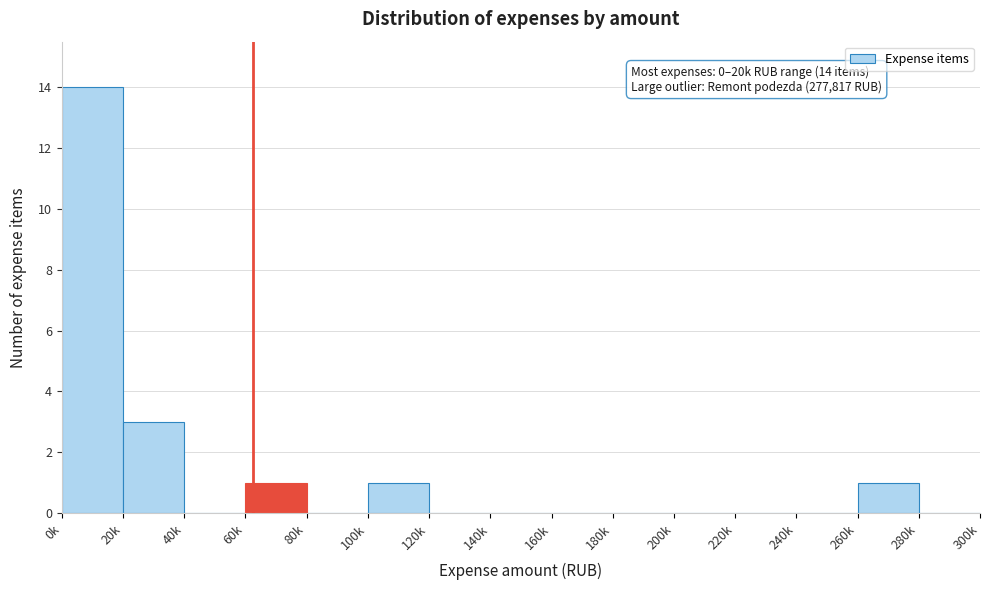

Reading left to right, what are all the values shown in this chart?

0k=14	20k=3	40k=0	60k=1	80k=0	100k=1	120k=0	140k=0	160k=0	180k=0	200k=0	220k=0	240k=0	260k=1	280k=0